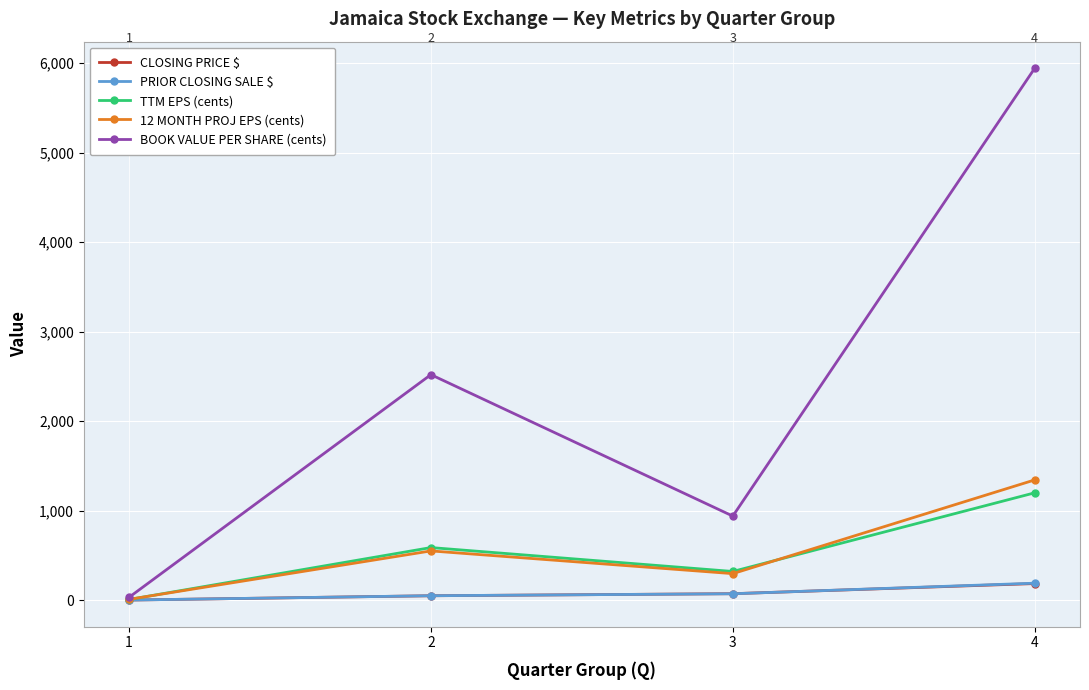

What is the maximum value for TTM EPS (cents)?

1199.0